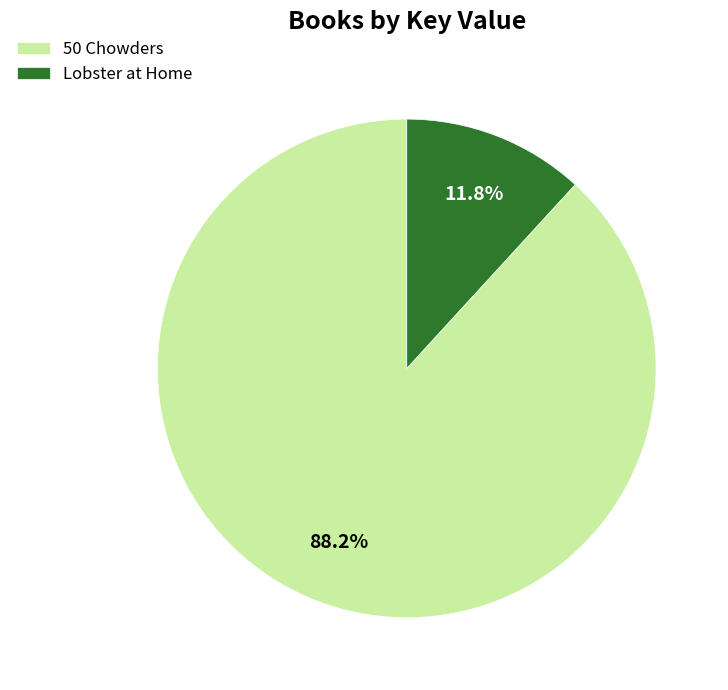

How many slices are in this pie chart?

2